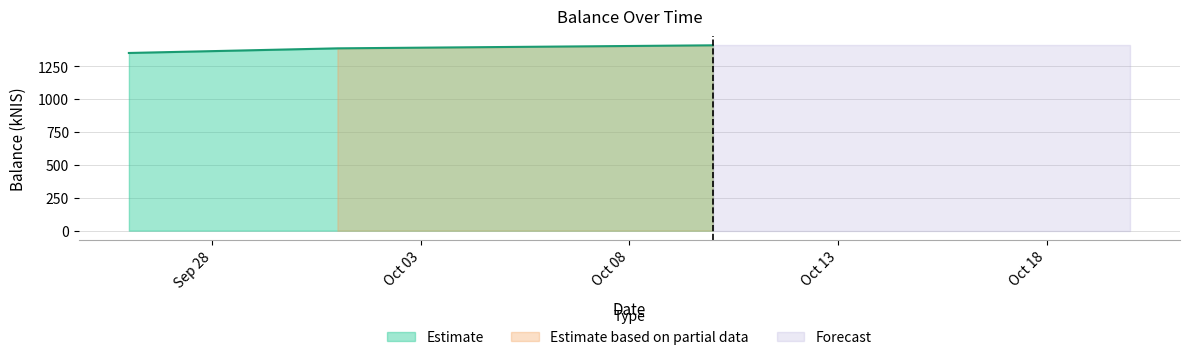

The chart shows a value of 520.6 at 2024-09-26. True or false?

False